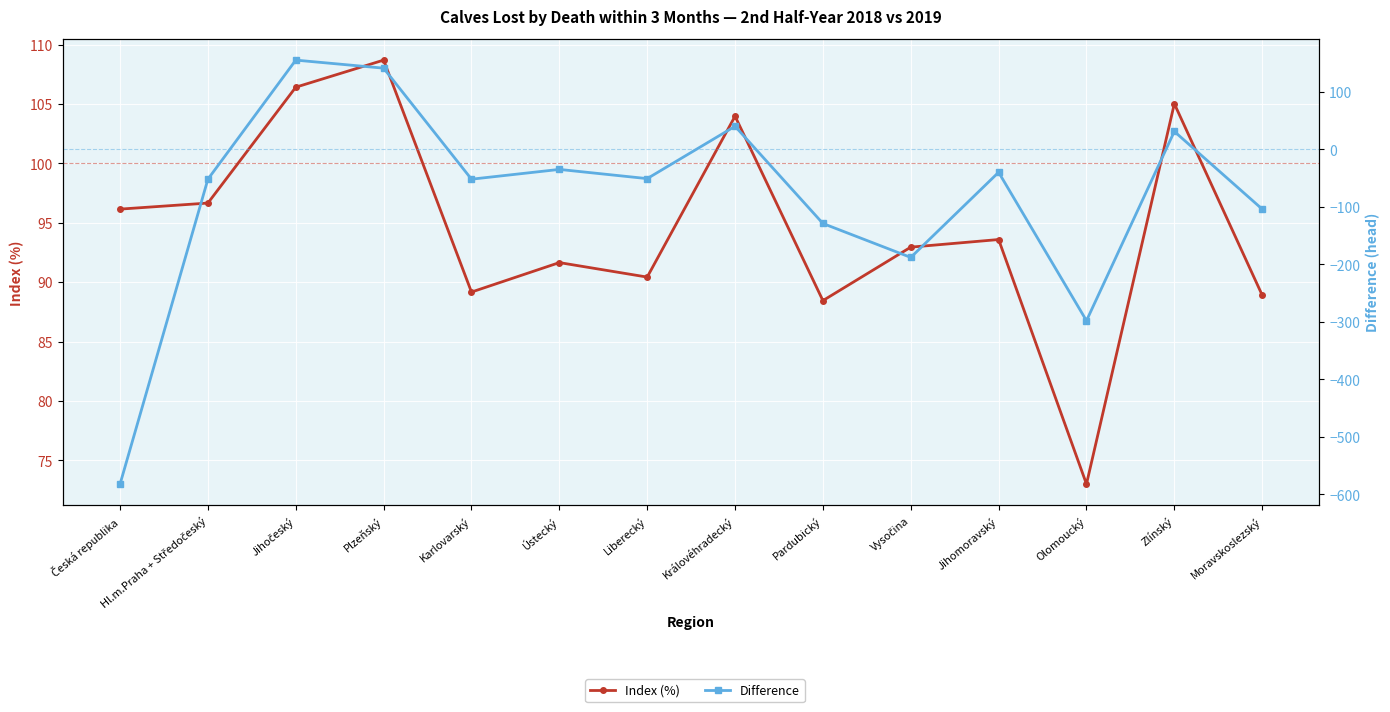

What is the approximate value of Difference at Zlínský?

31.0